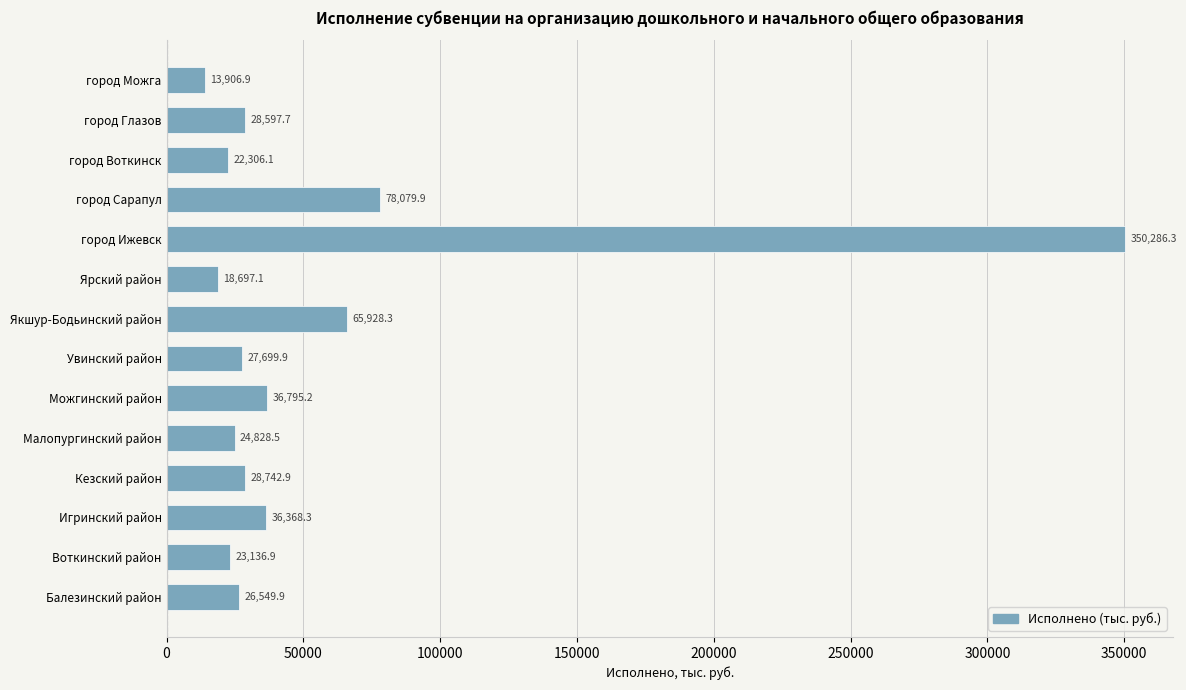

List the labels in order of value, smallest first.

город Можга, Ярский район, город Воткинск, Воткинский район, Малопургинский район, Балезинский район, Увинский район, город Глазов, Кезский район, Игринский район, Можгинский район, Якшур-Бодьинский район, город Сарапул, город Ижевск